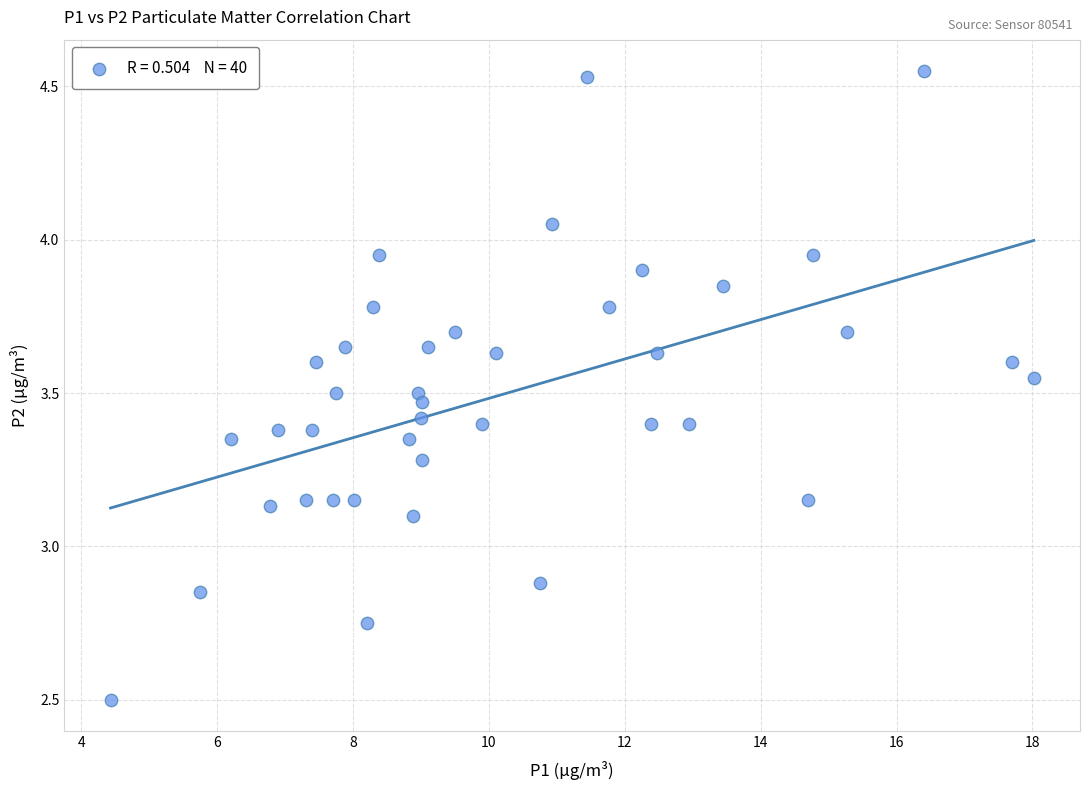

What is the range of X values (max minus min)?

13.6